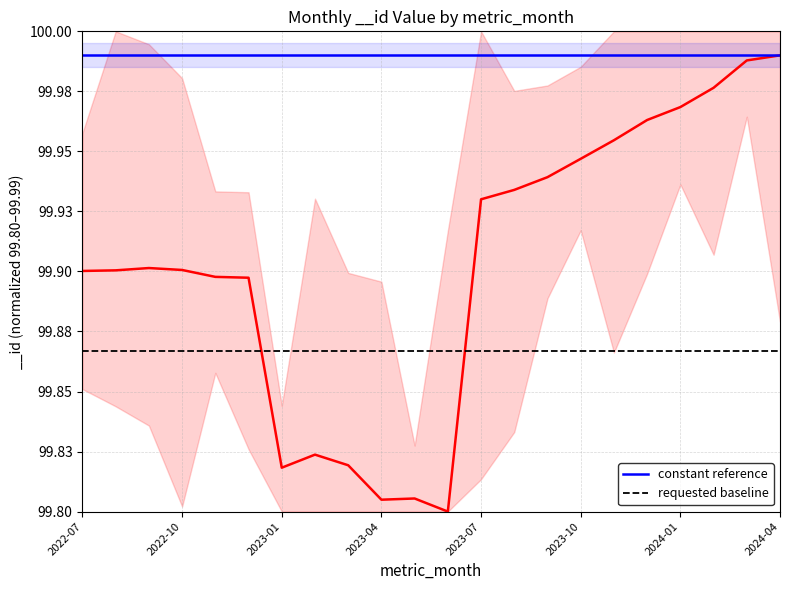

The chart shows a value of 131.9 at 2023-09. True or false?

False